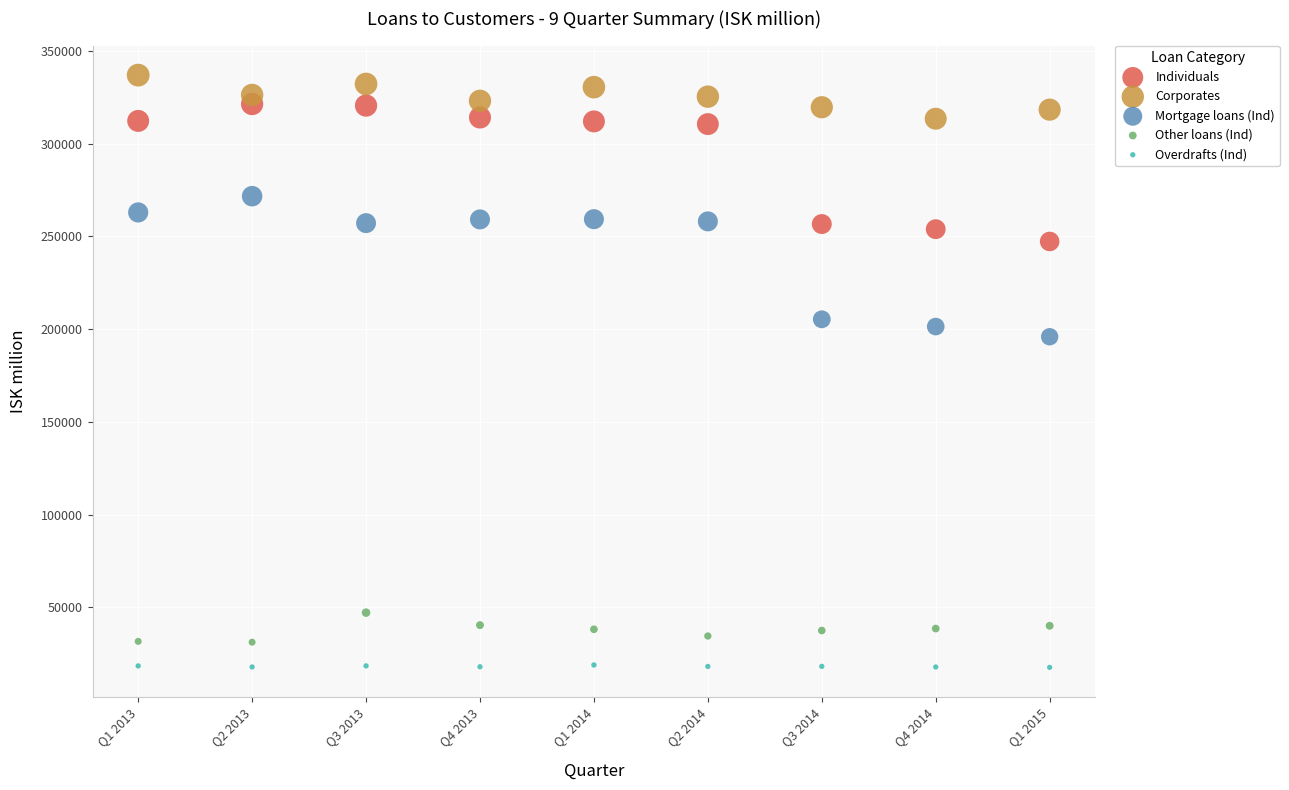

Which series contains the lowest Y value?

Overdrafts (Ind)